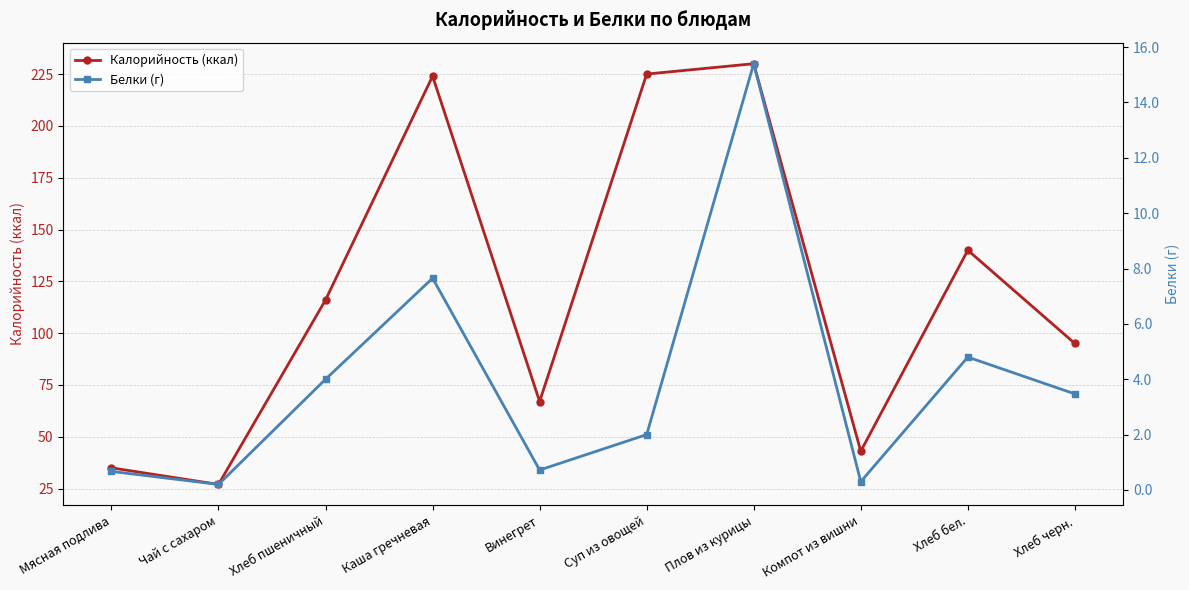

What is the difference between the highest and lowest values at Хлеб бел.?

135.2